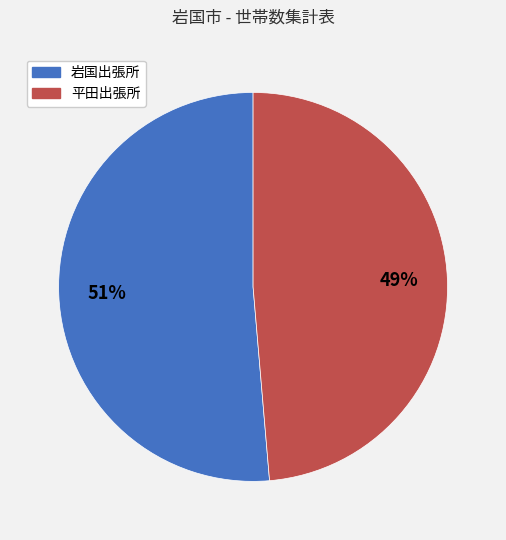

Rank the categories by value from lowest to highest.

平田出張所, 岩国出張所